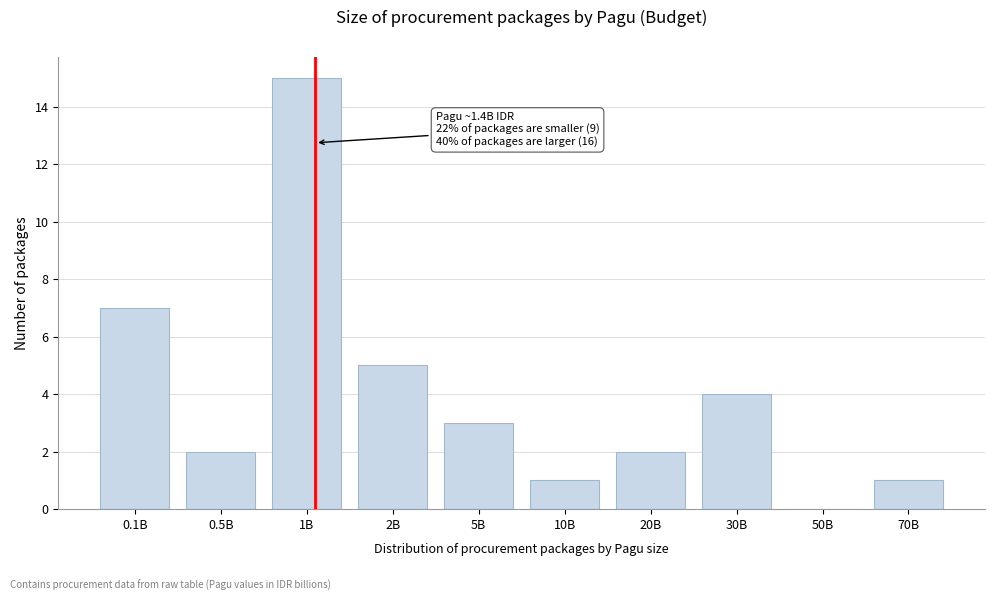

Reading left to right, transcribe all the data shown in this chart.

0.1B=7	0.5B=2	1B=15	2B=5	5B=3	10B=1	20B=2	30B=4	50B=0	70B=1